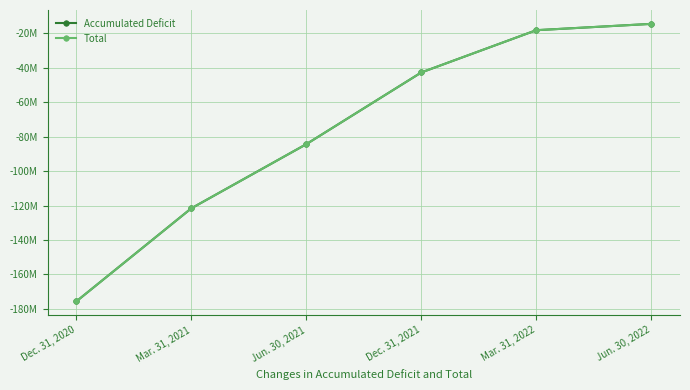

Does the chart have visible grid lines?

Yes